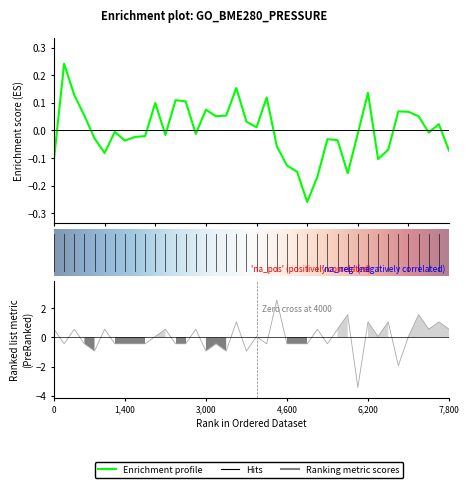

At which label does BME280_pressure reach its minimum?

25